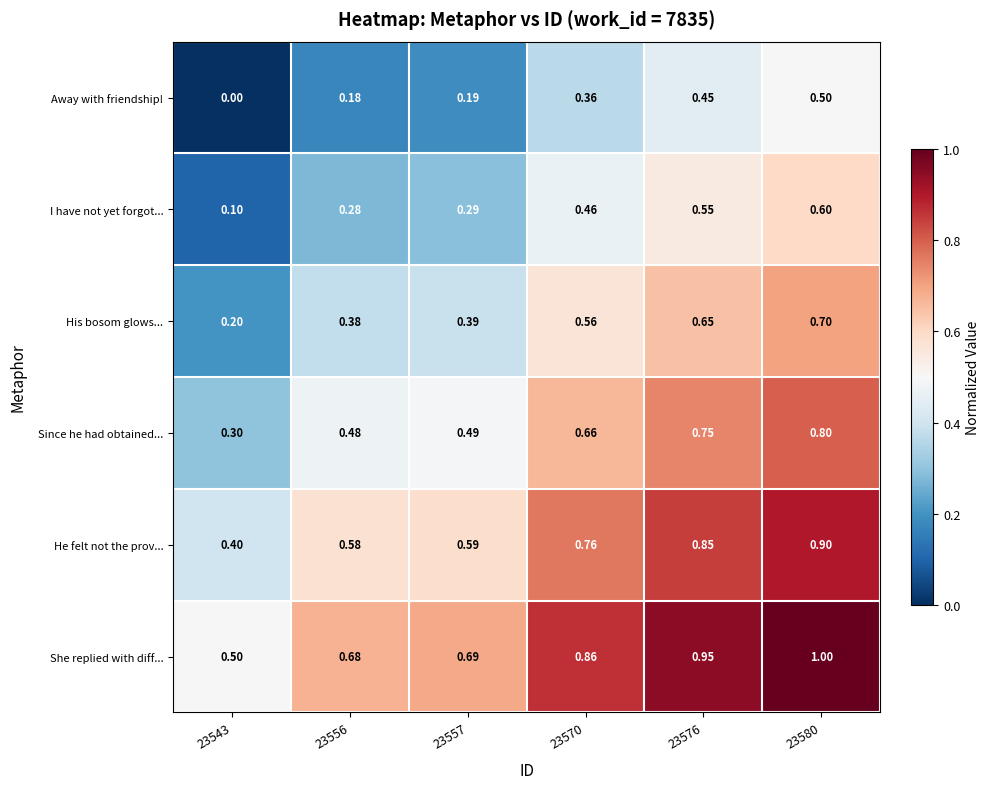

Rank the series by their maximum value, from highest to lowest.

She replied with diff..., He felt not the prov..., Since he had obtained..., His bosom glows..., I have not yet forgot..., Away with friendship!